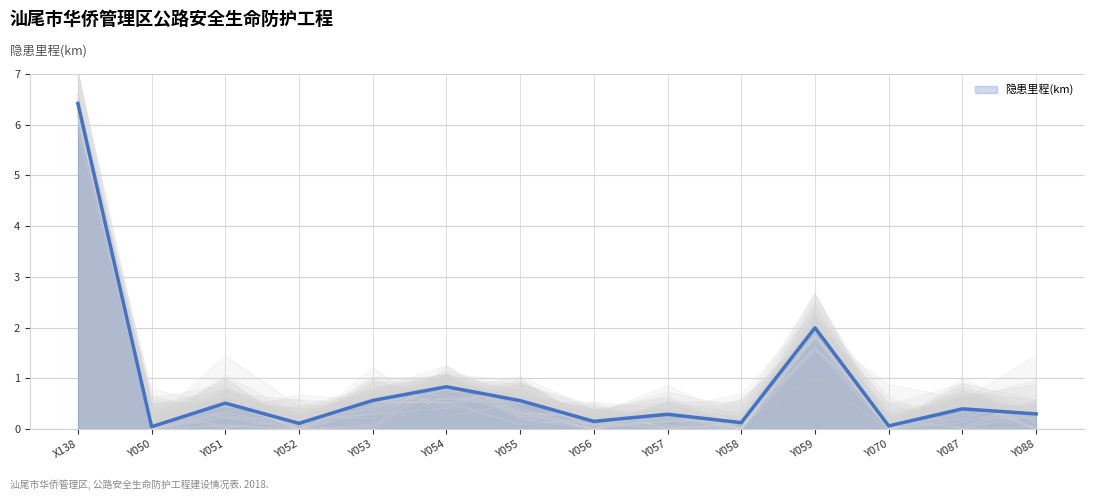

Which has a higher value, Y059 or Y050?

Y059